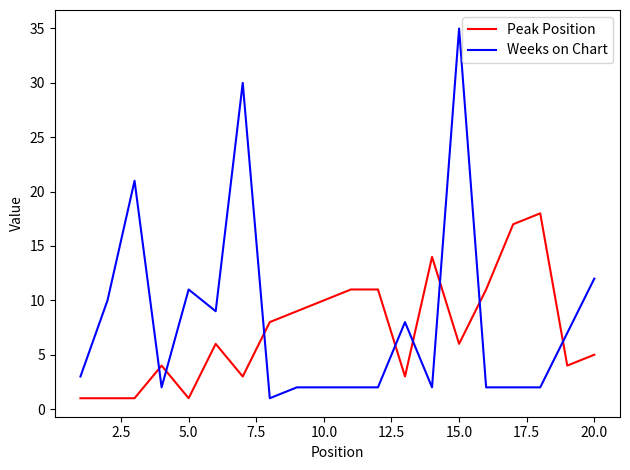

How many intersections are there between Weeks on Chart and Peak Position?

8